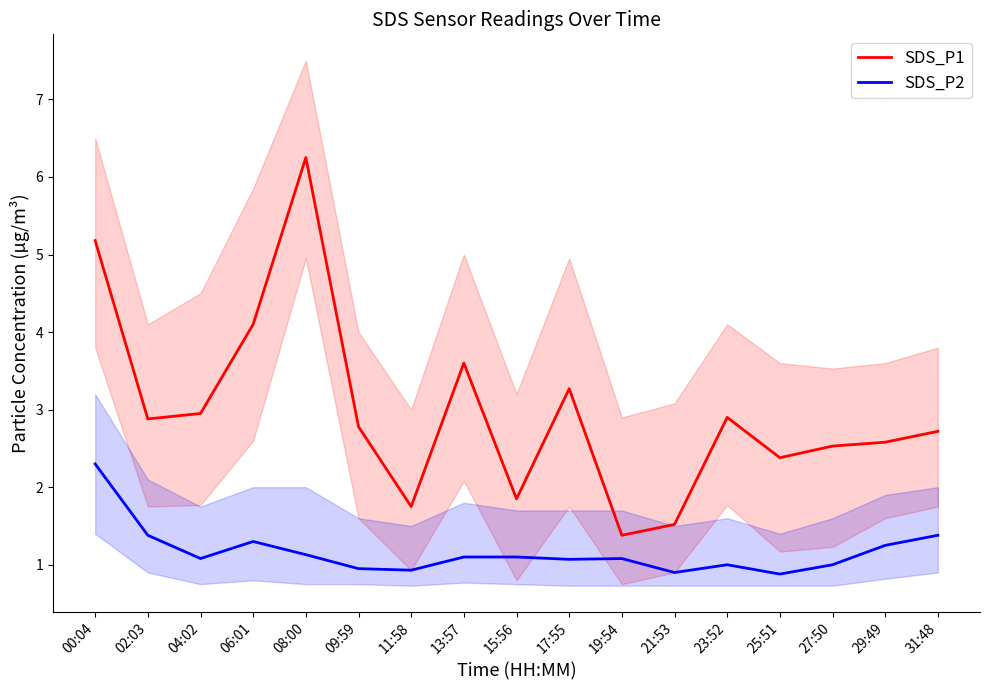

True or false: SDS_P2 and SDS_P1 intersect in this chart.

False